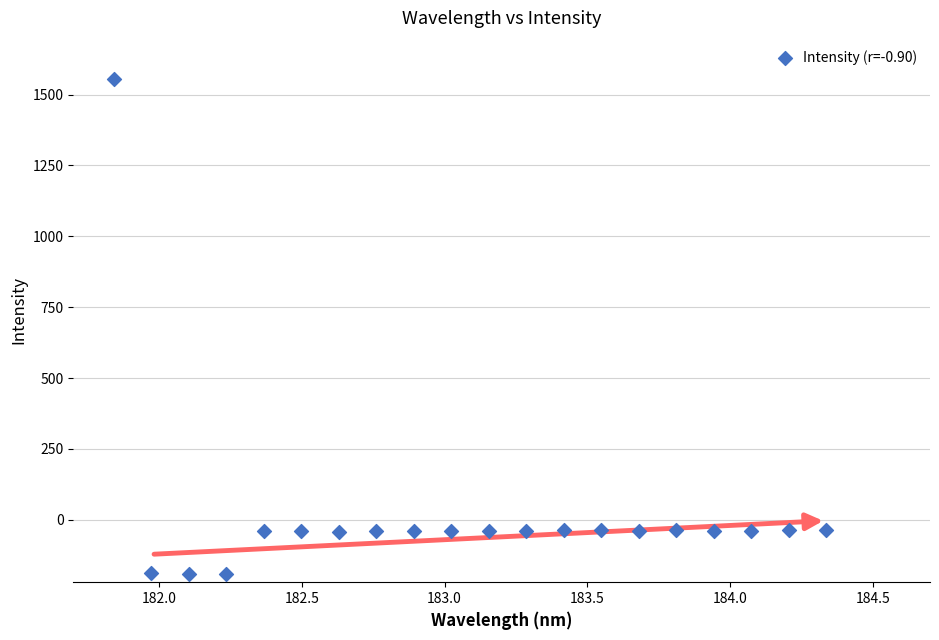

What is the range of X values (max minus min)?

2.5